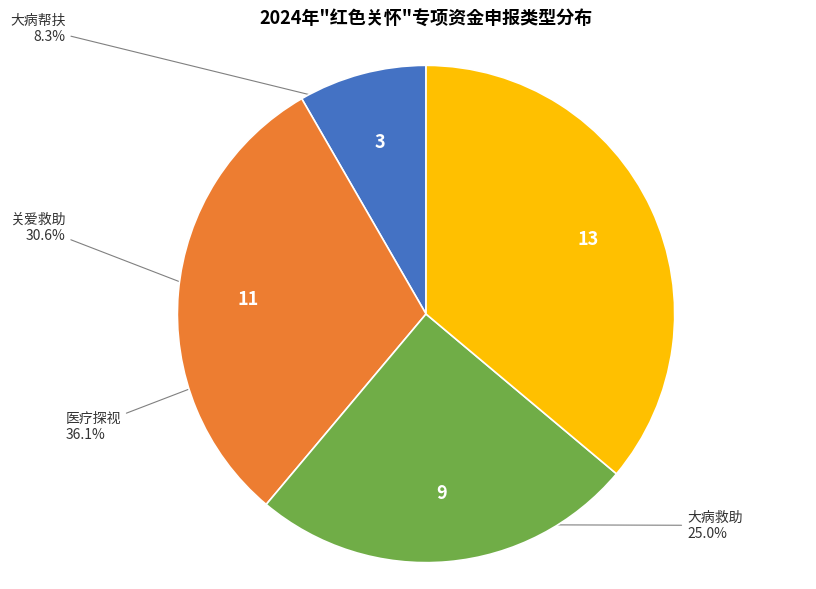

Does any single category account for the majority?

No